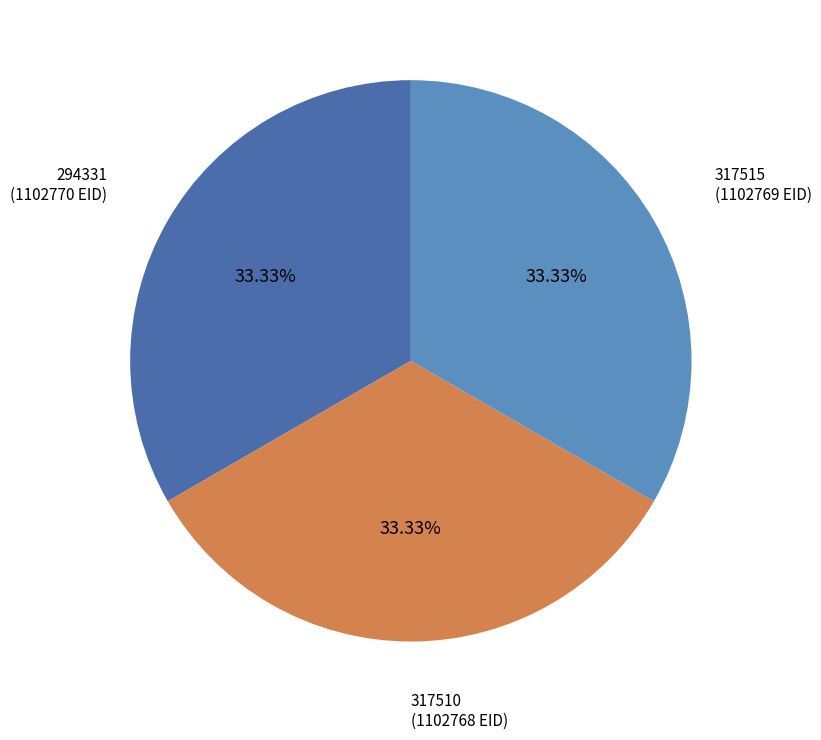

Count the number of slices in the pie.

3